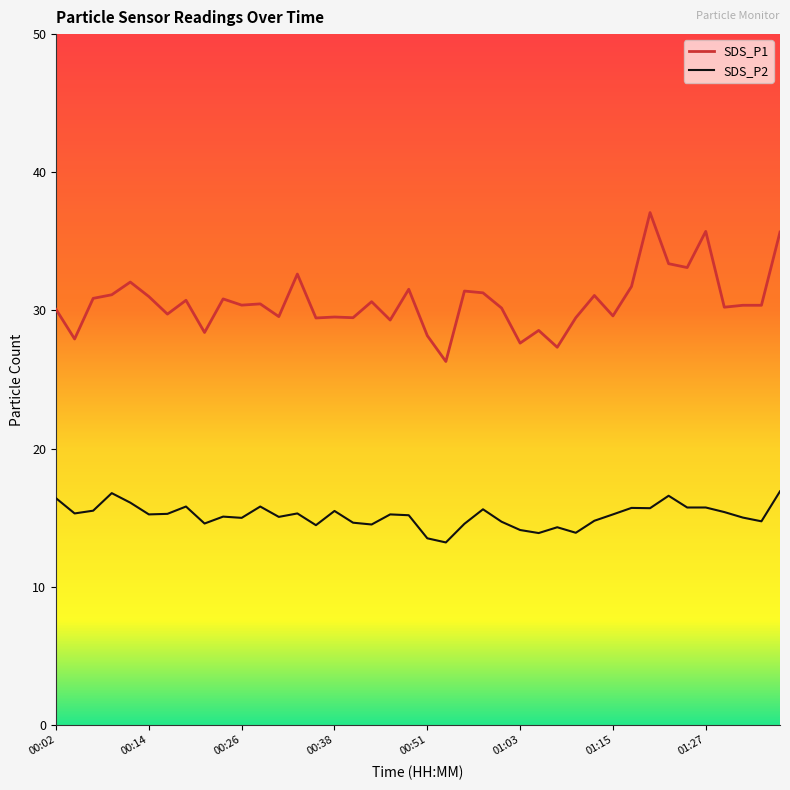

Which series has the largest range (max minus min)?

SDS_P1